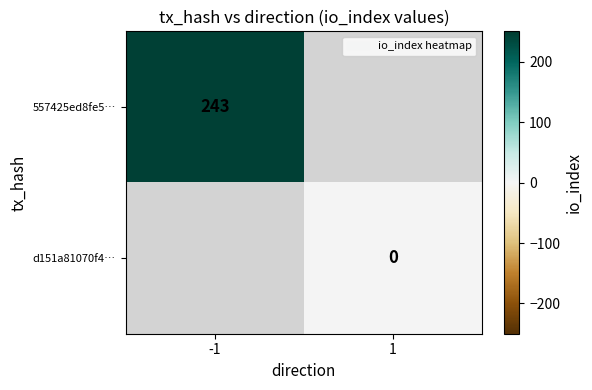

The 557425ed8fe5… series shows 243 at -1. True or false?

True